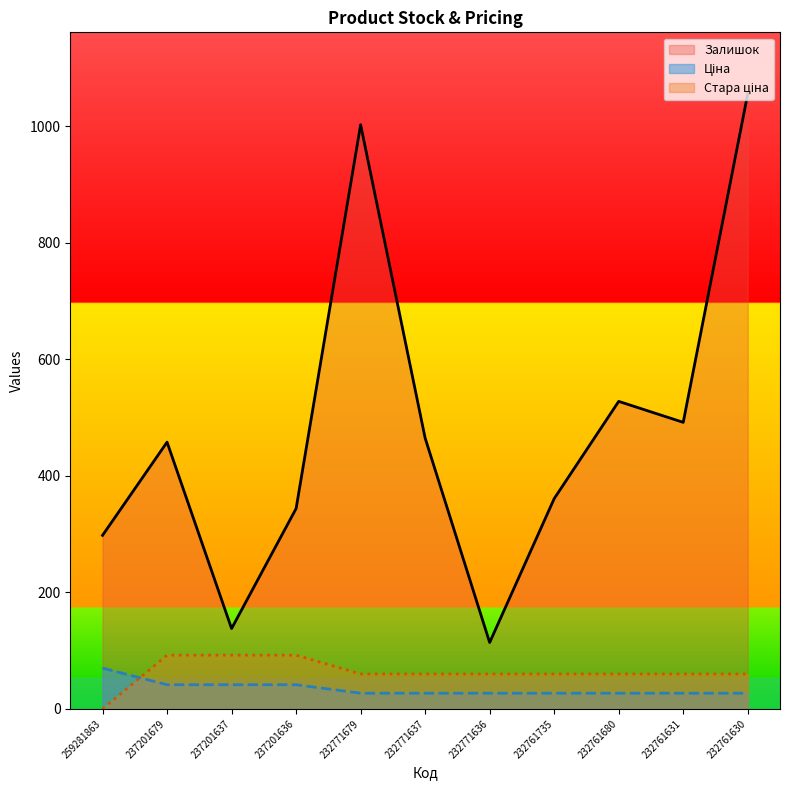

Which label corresponds to the largest value in the chart?

232761630